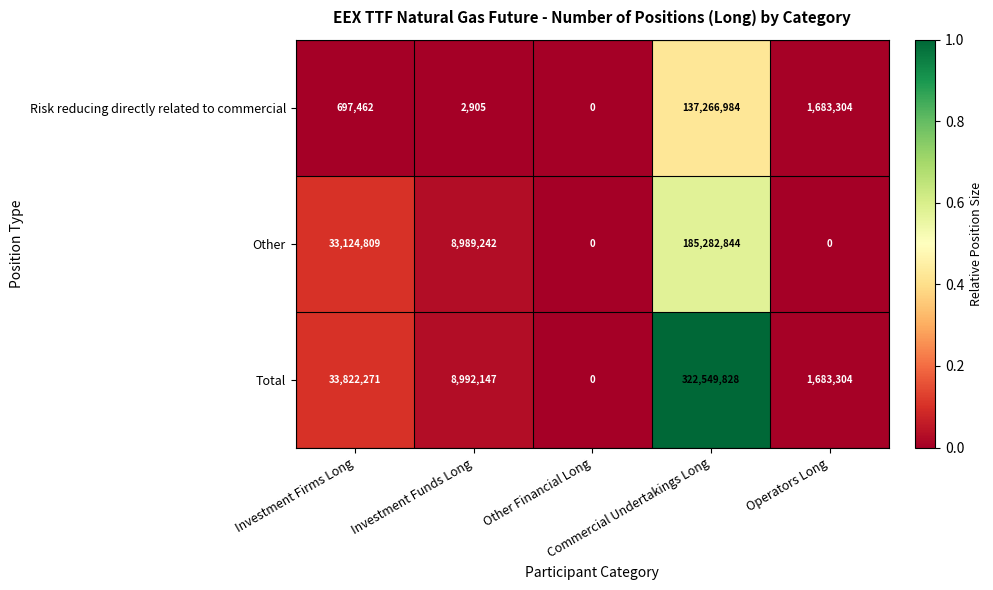

What is the difference between the maximum and minimum values in the Other series?

185282844